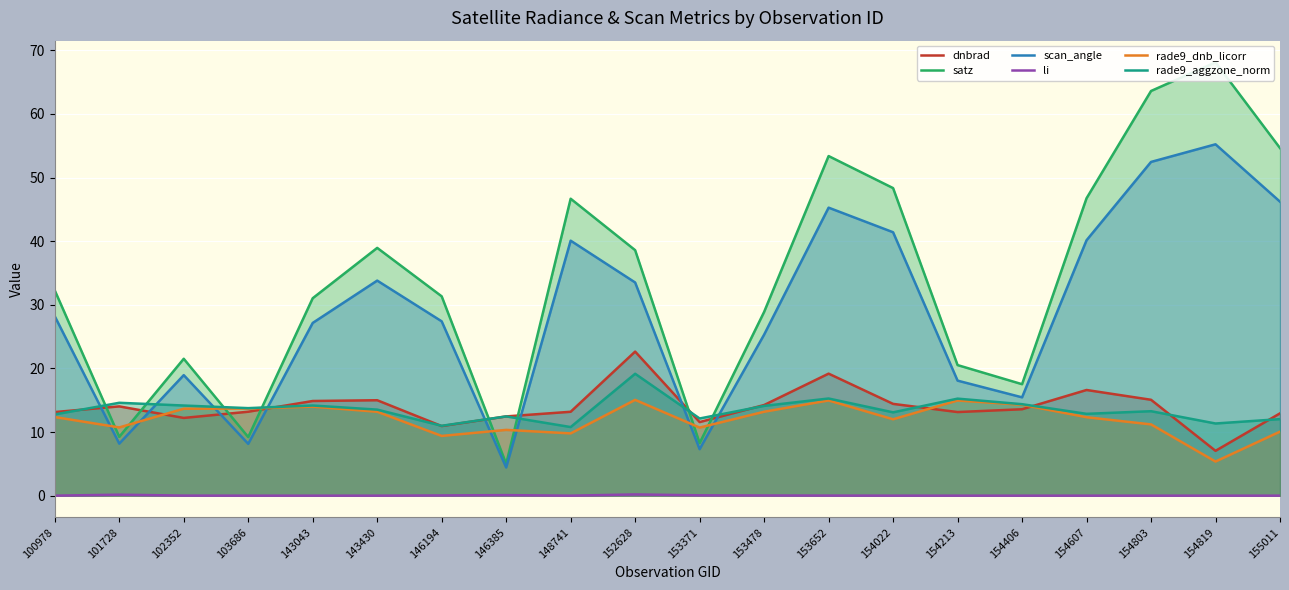

Count the number of data series in this chart.

6